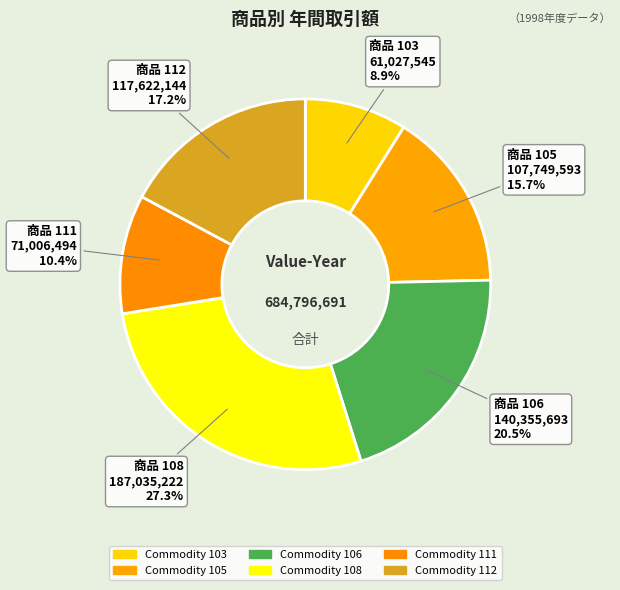

Rank the categories by value from highest to lowest.

108, 106, 112, 105, 111, 103